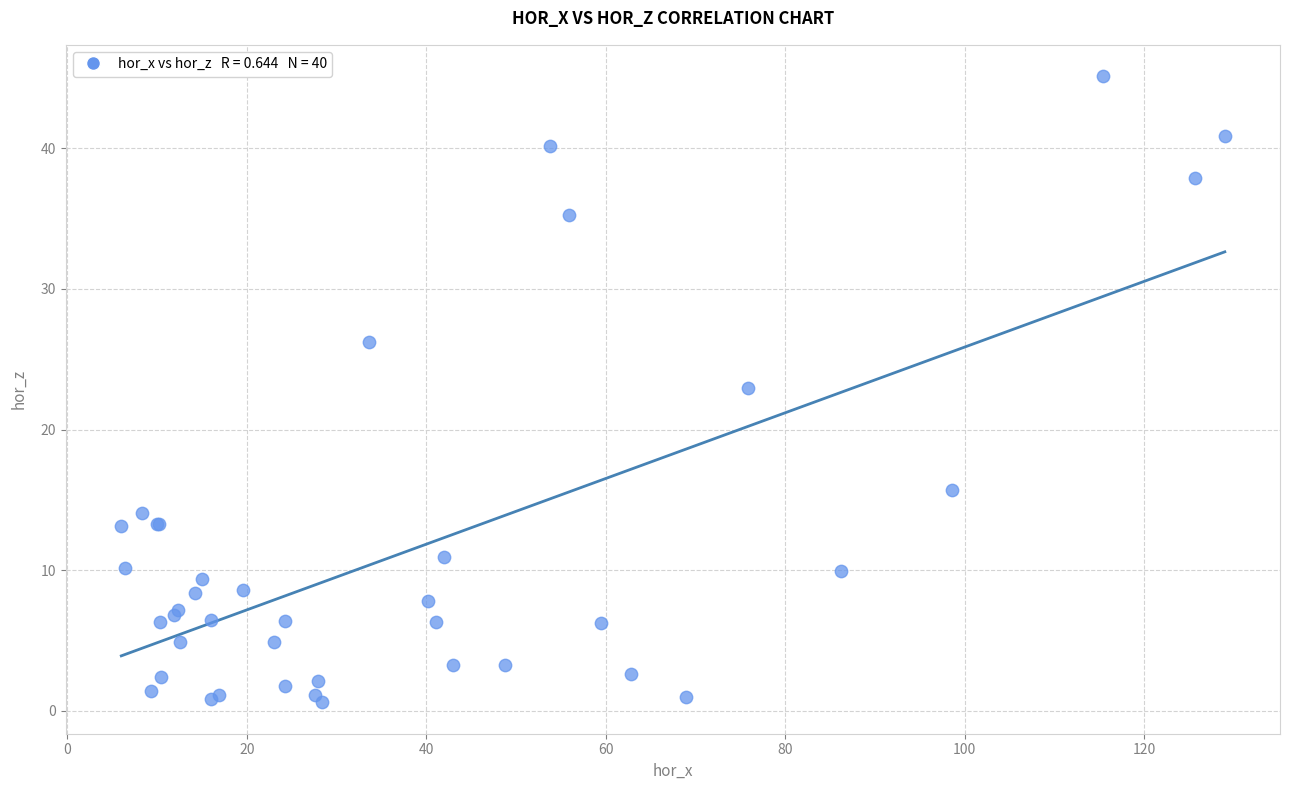

What Y value in the scatter plot is closest to 22?

23.0